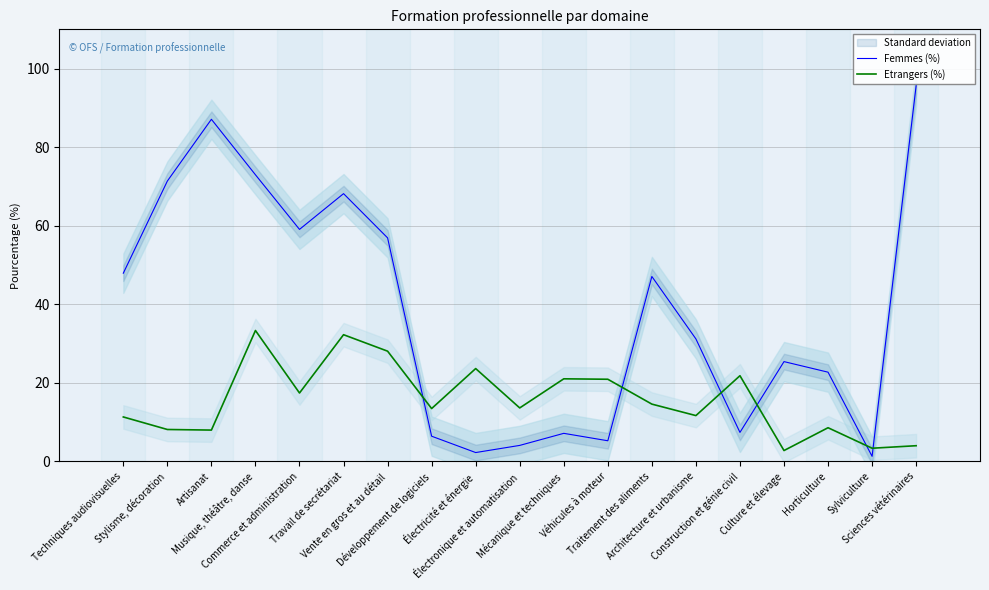

What are all the series names shown in the legend?

Femmes (%), Etrangers (%)